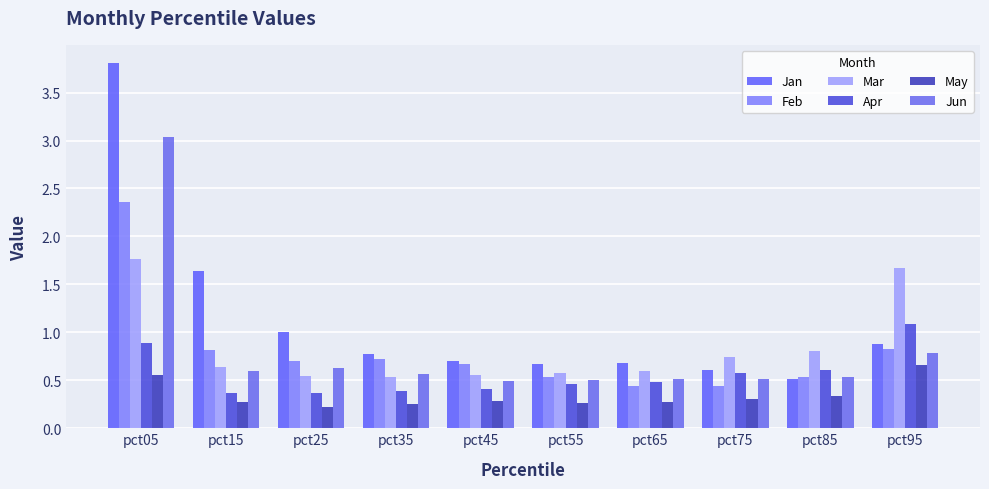

What is the lowest value of the Apr series?

0.4